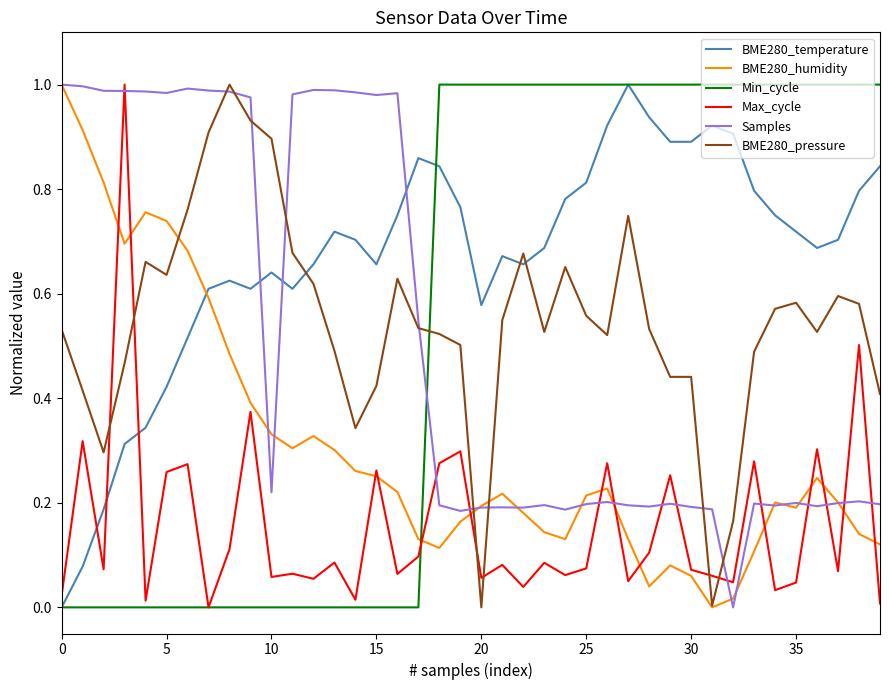

How many intersections are there between Max_cycle and BME280_temperature?

3